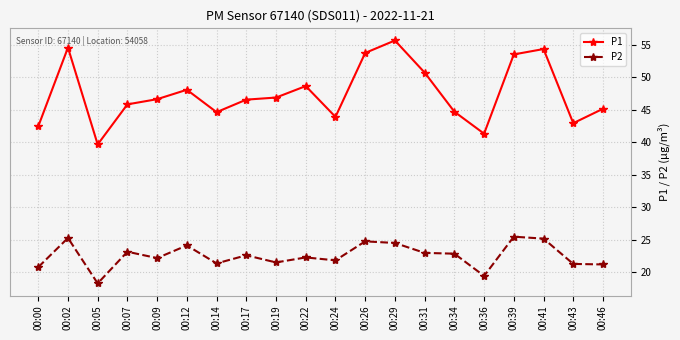

What is the lowest value of the P1 series?

39.7